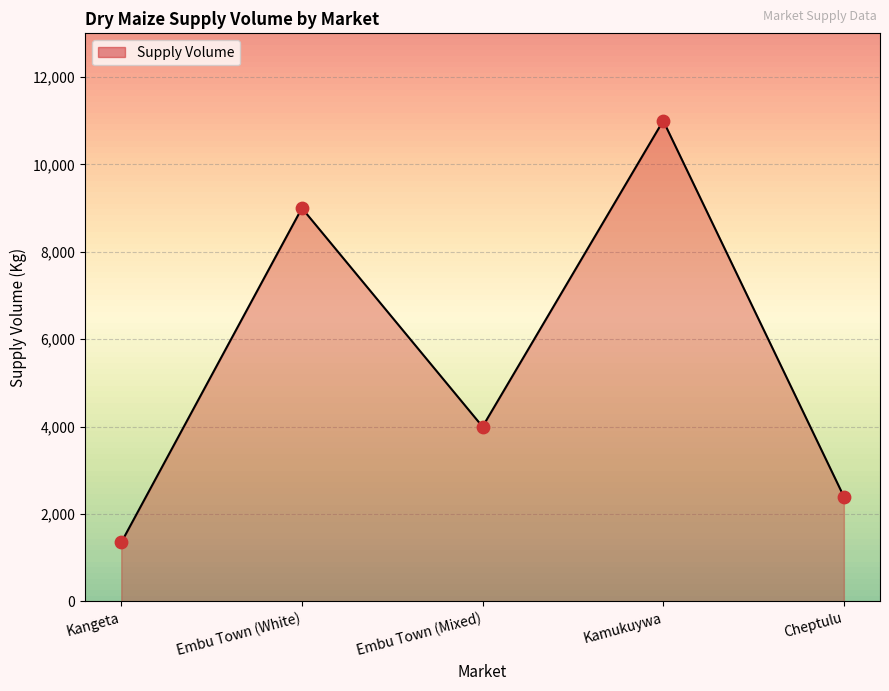

Approximately how many times larger is the value at Kamukuywa compared to Embu Town (White)?

1.2